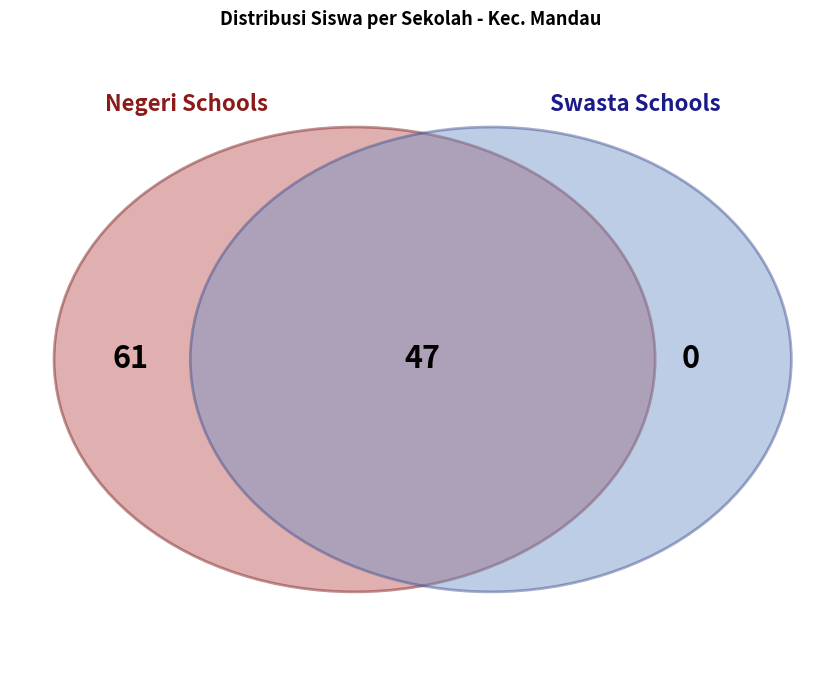

The SMKS KORPRI DURI slice represents 1% of the pie. True or false?

False